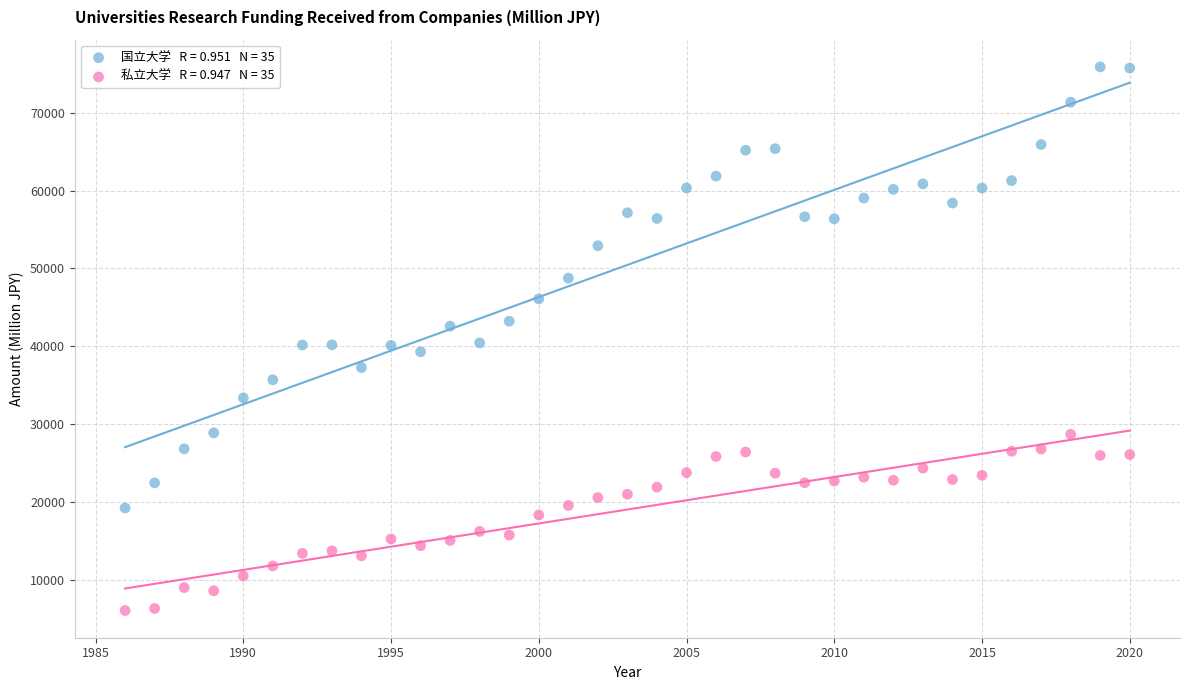

Across all data points, what is the range of X values (max minus min)?

34